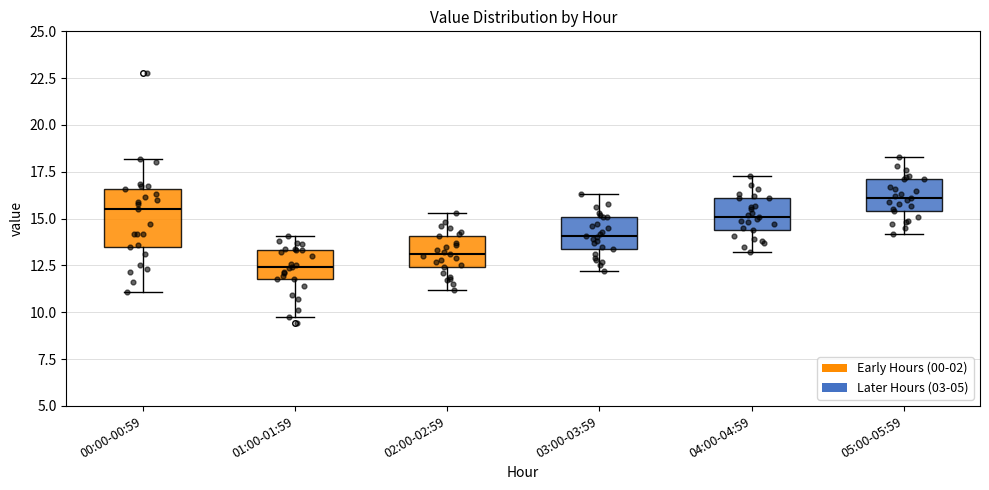

Which box is the tallest, from its lower edge to its upper edge?

00:00-00:59